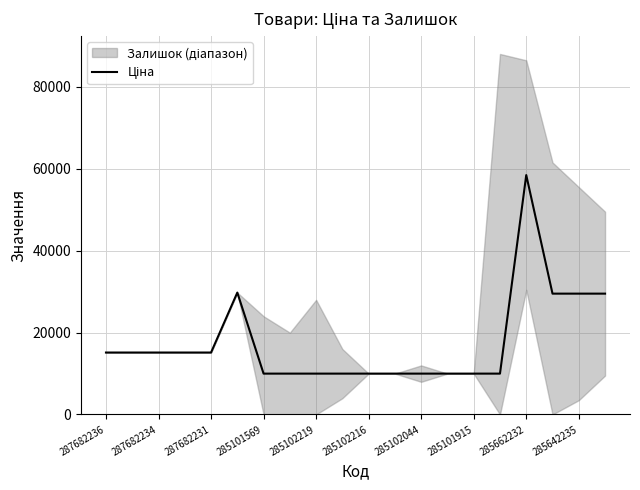

What is the average value?

17599.9